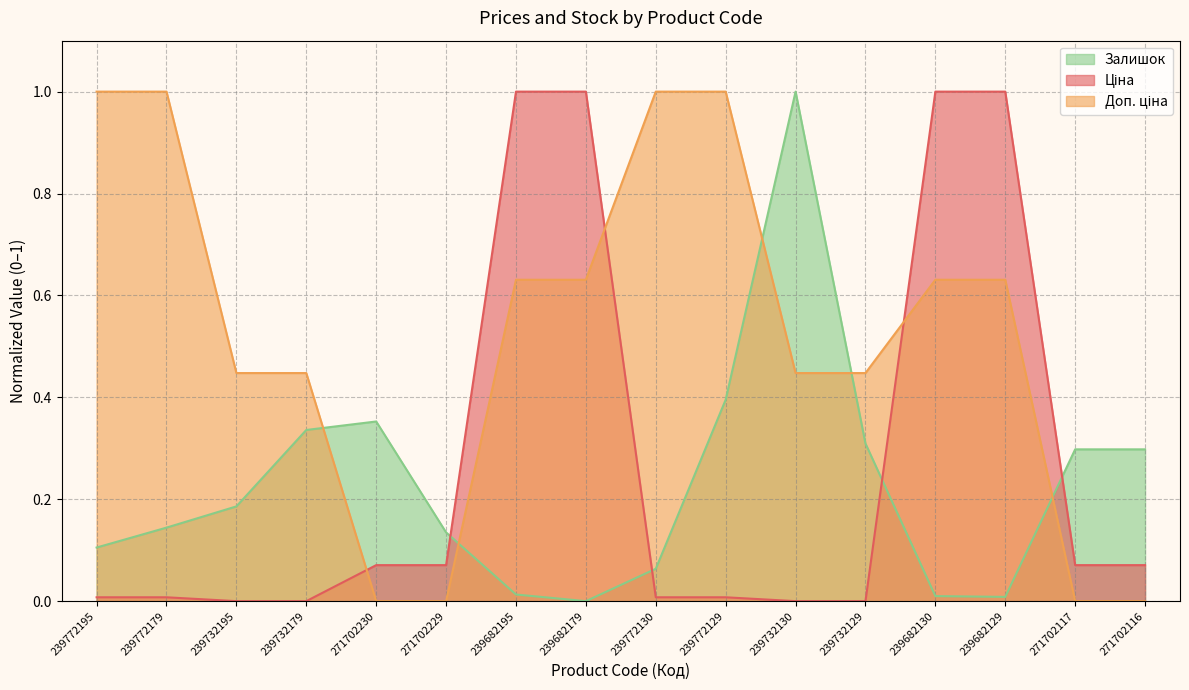

At which category does the chart reach its minimum across all series?

239732195